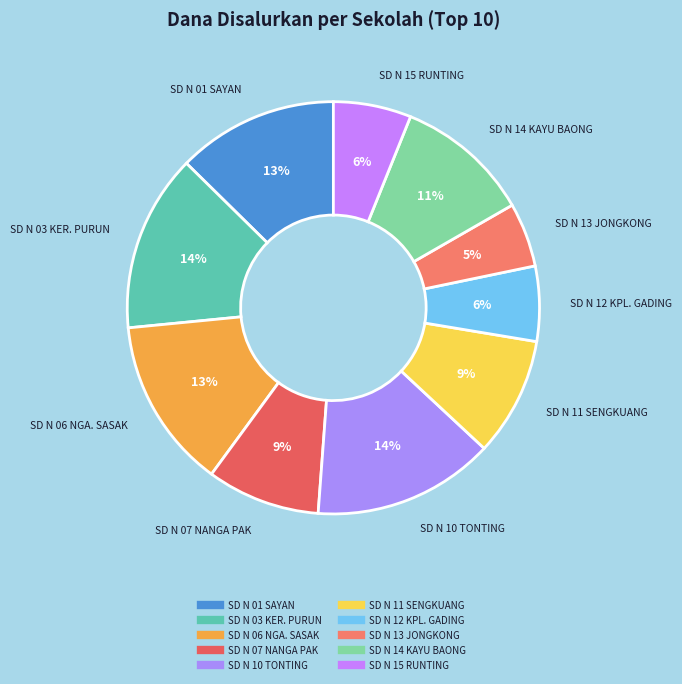

How many slices are in this pie chart?

10